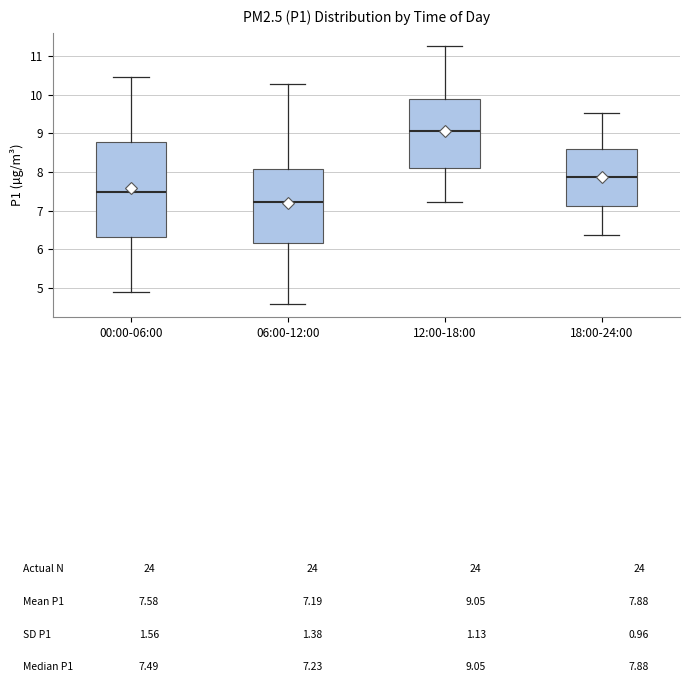

Which box's median line is the lowest?

06:00-12:00